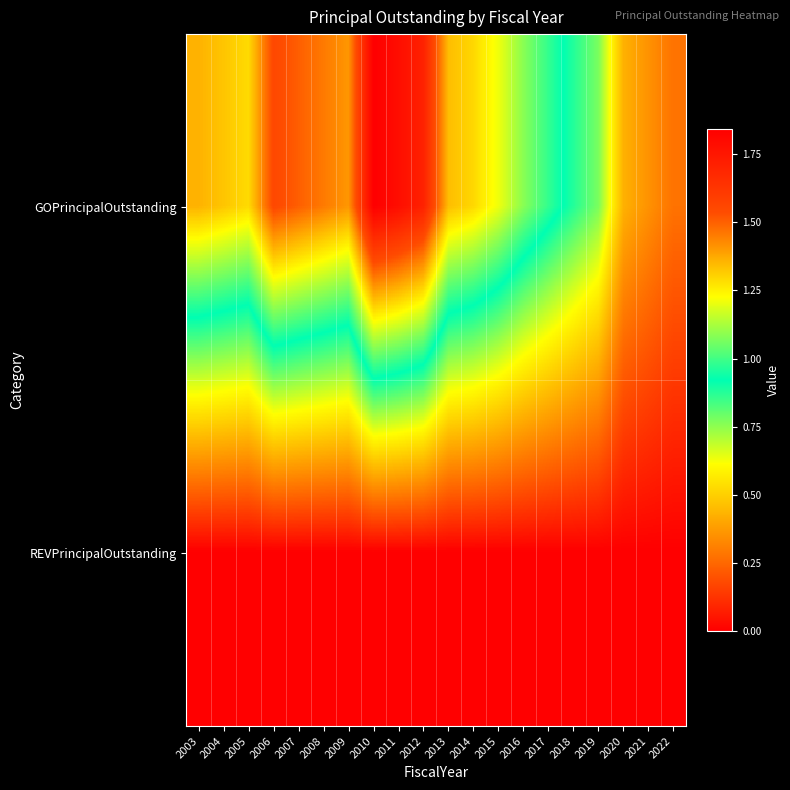

At how many categories does at least one series exceed 10623798?

14